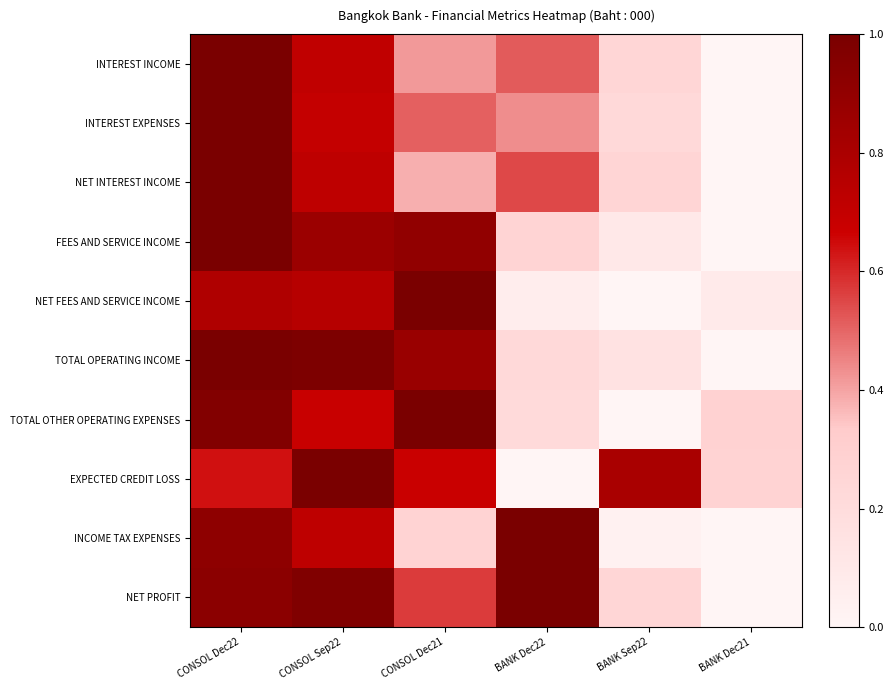

How many data points does each series have?

6